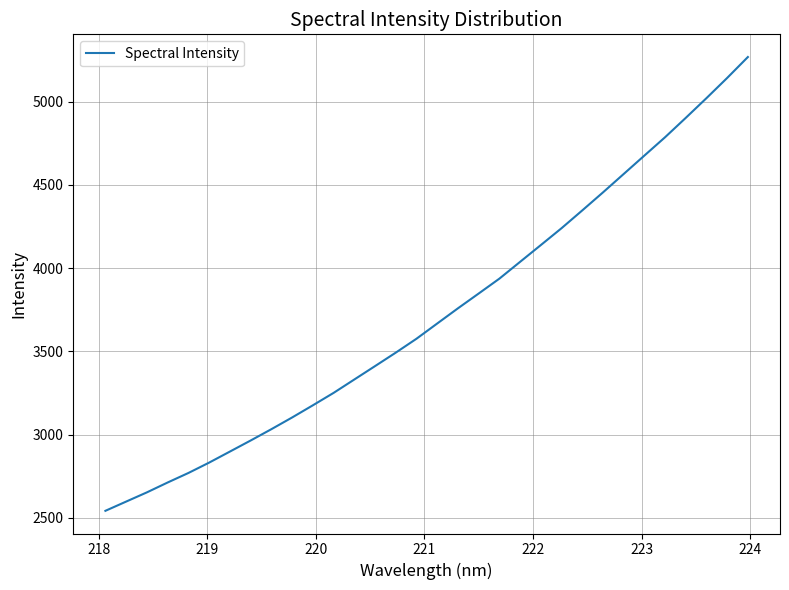

What is the greatest value displayed?

5267.8